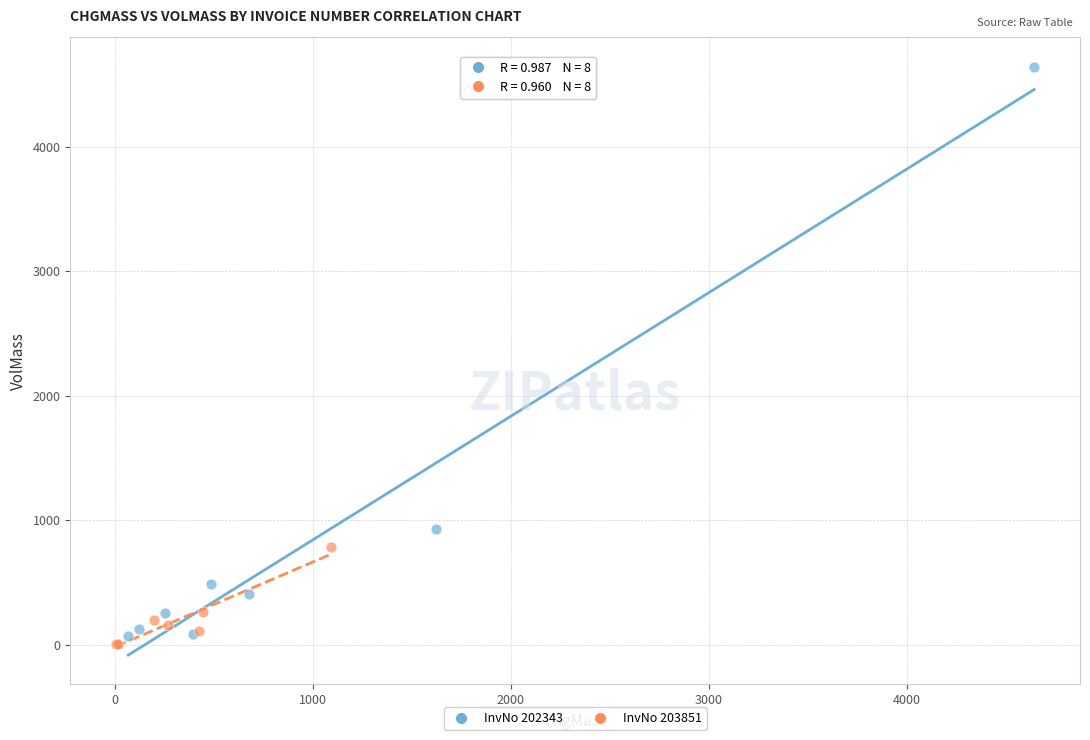

What are all the series names shown in the legend?

InvNo 202343, InvNo 203851